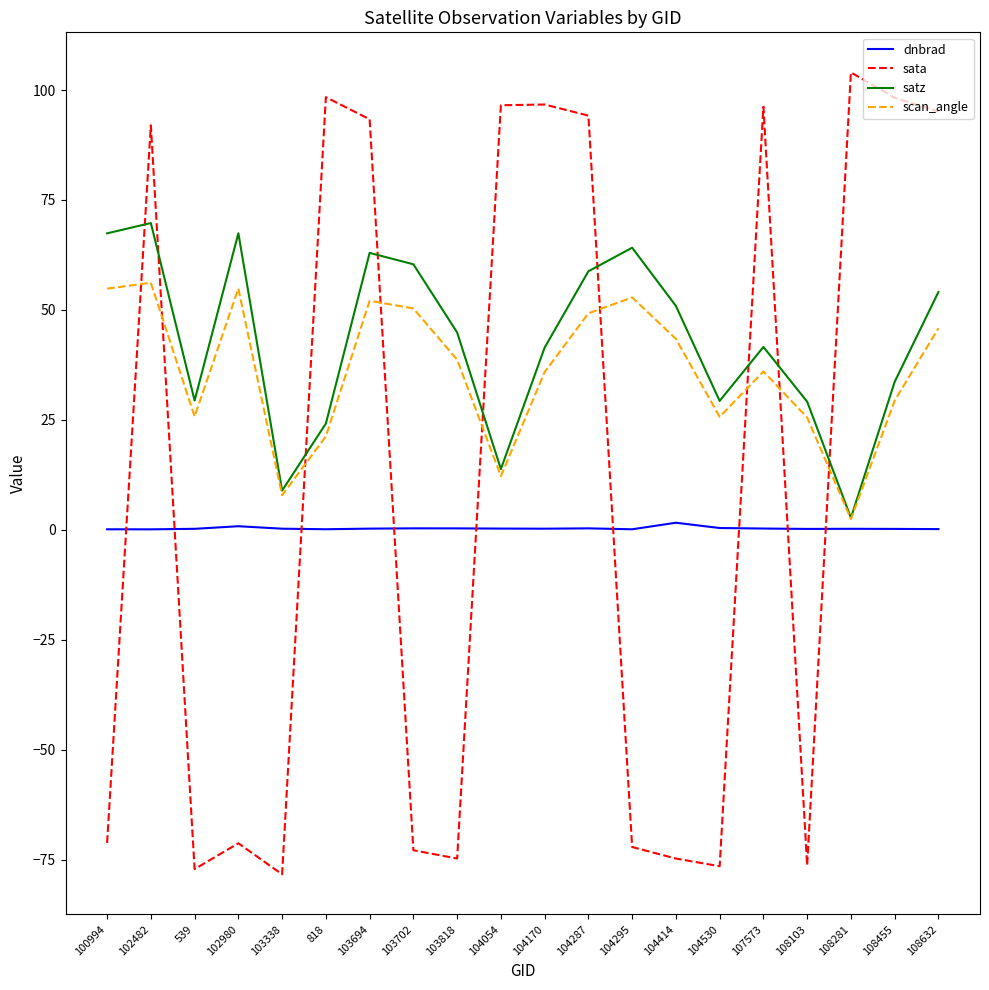

Rank the series by their average value, from highest to lowest.

satz, scan_angle, sata, dnbrad